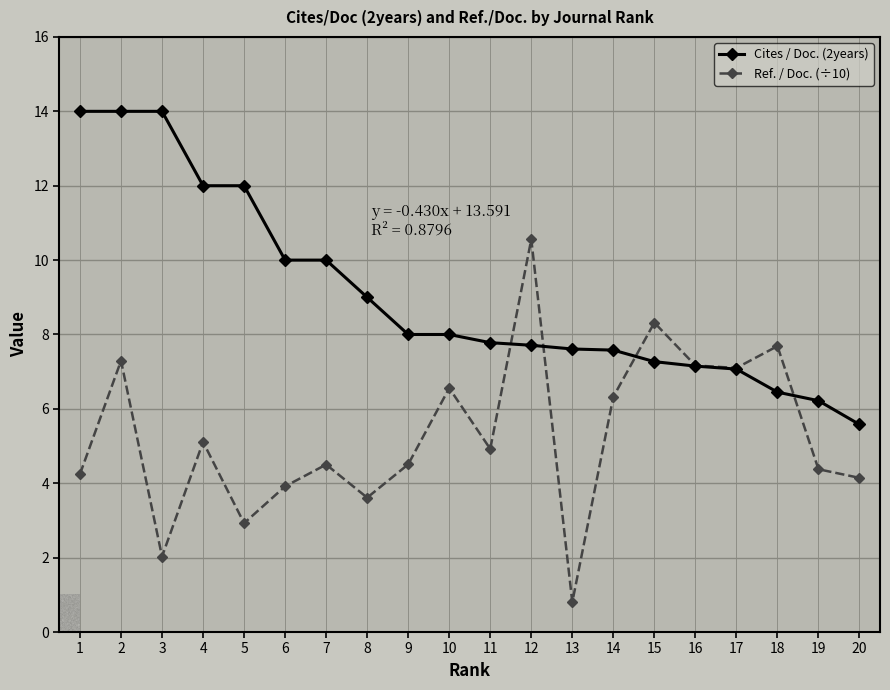

Does the chart display data point markers on the line(s)?

Yes